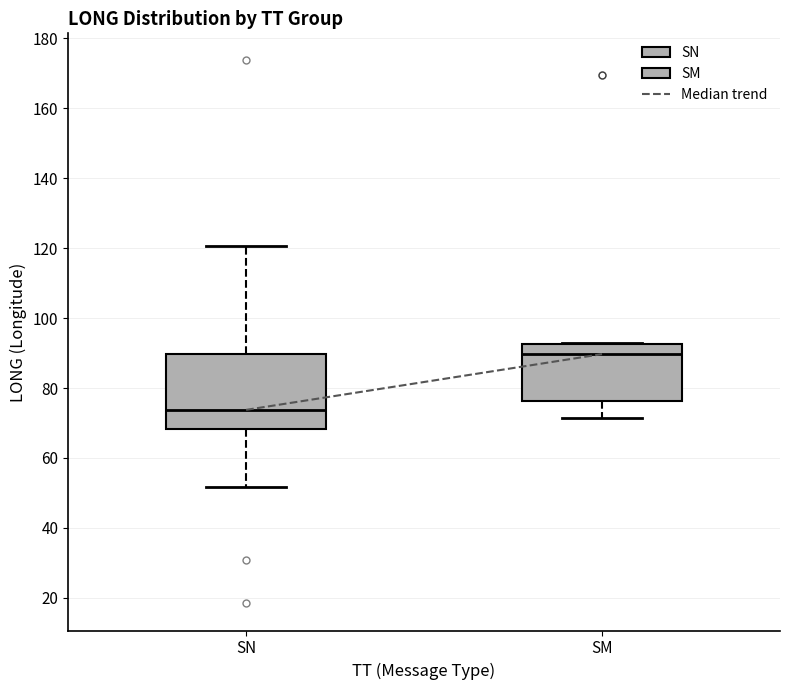

Which box has the highest median line?

SM